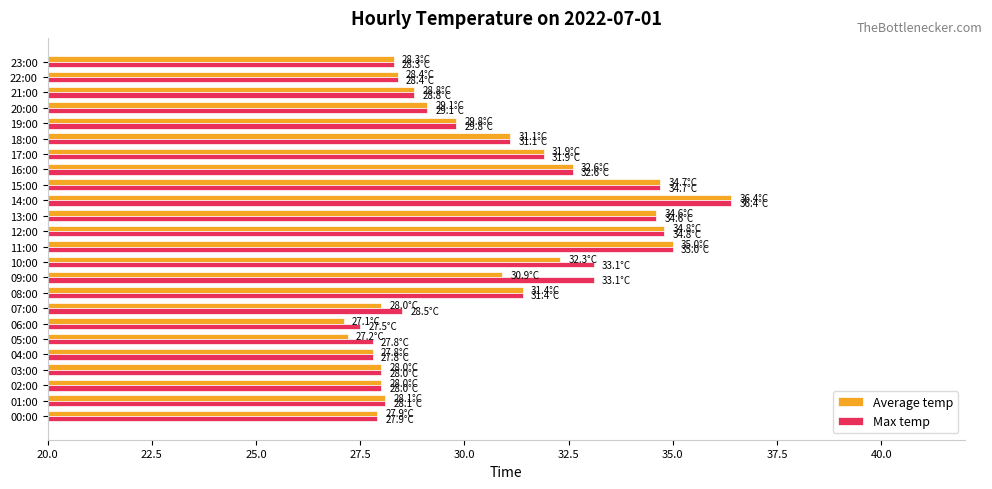

What is the total value across all series at 15:00?

69.4